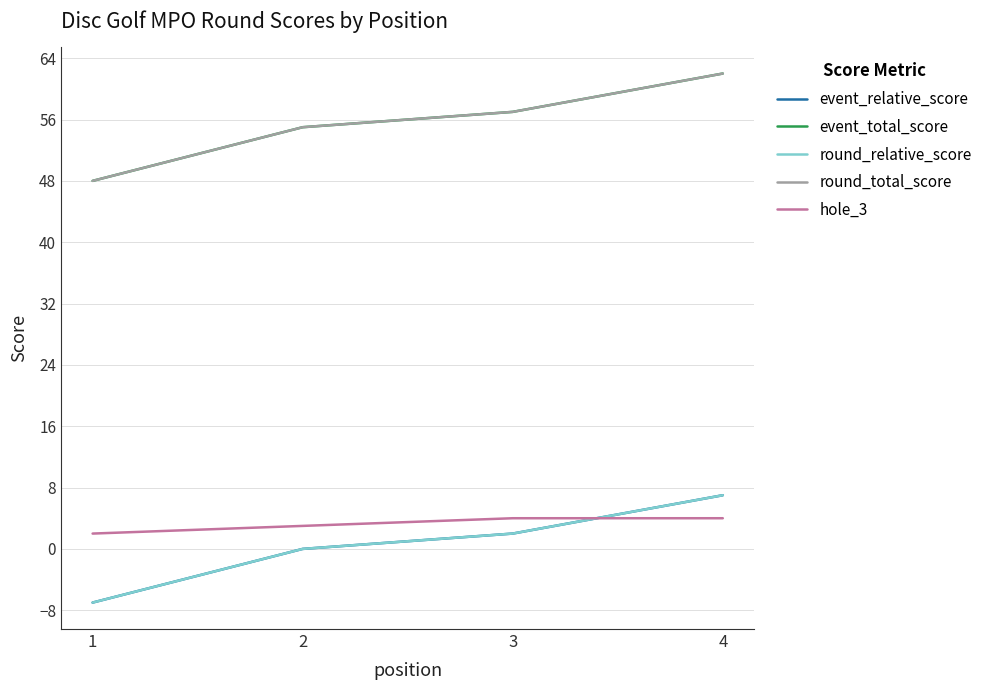

Which series has the widest spread of values?

event_relative_score